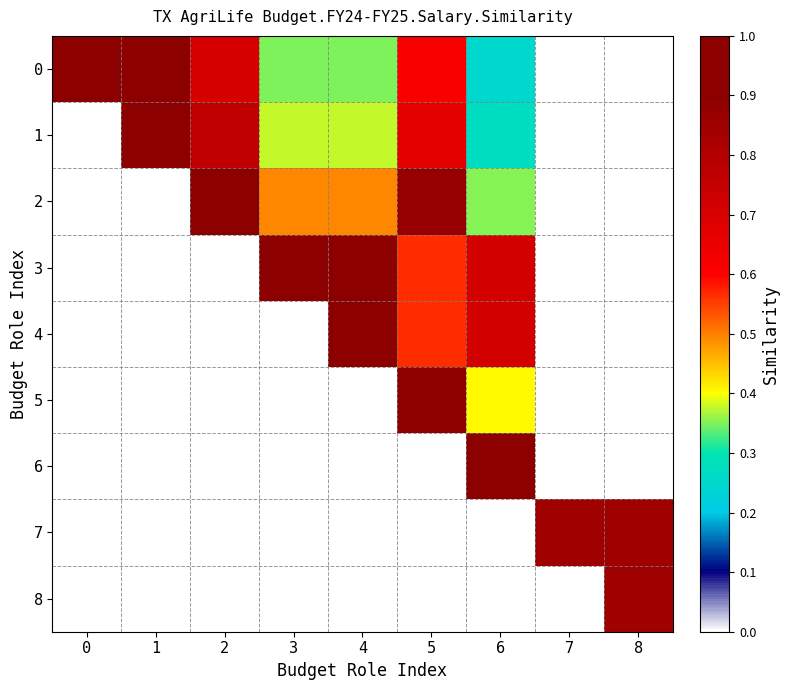

At how many categories does at least one series exceed 0?

9